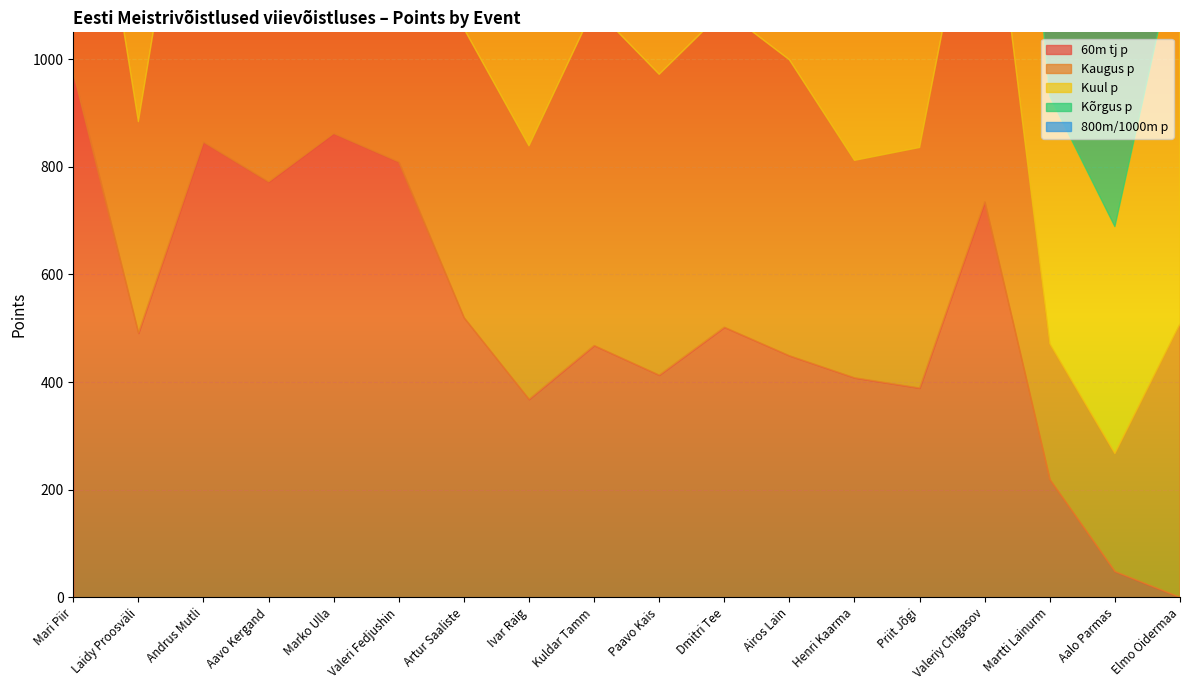

At which category does the chart reach its minimum across all series?

Elmo Oidermaa